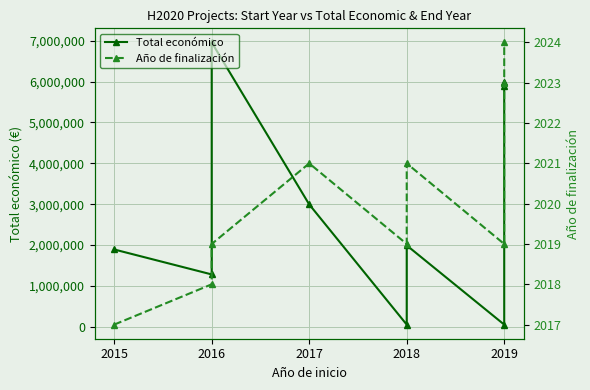

Rank the series by their maximum value, from highest to lowest.

Total económico, Año de finalización